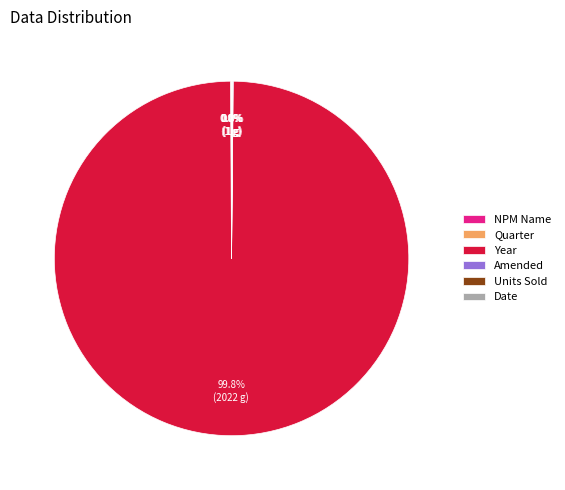

Which slice represents more than half of the pie?

Year